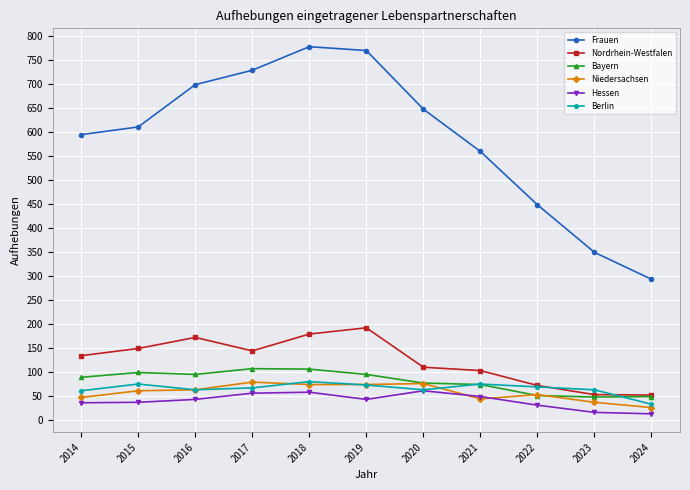

Is the value of Niedersachsen at 2020 greater than the value of Hessen at 2021?

Yes